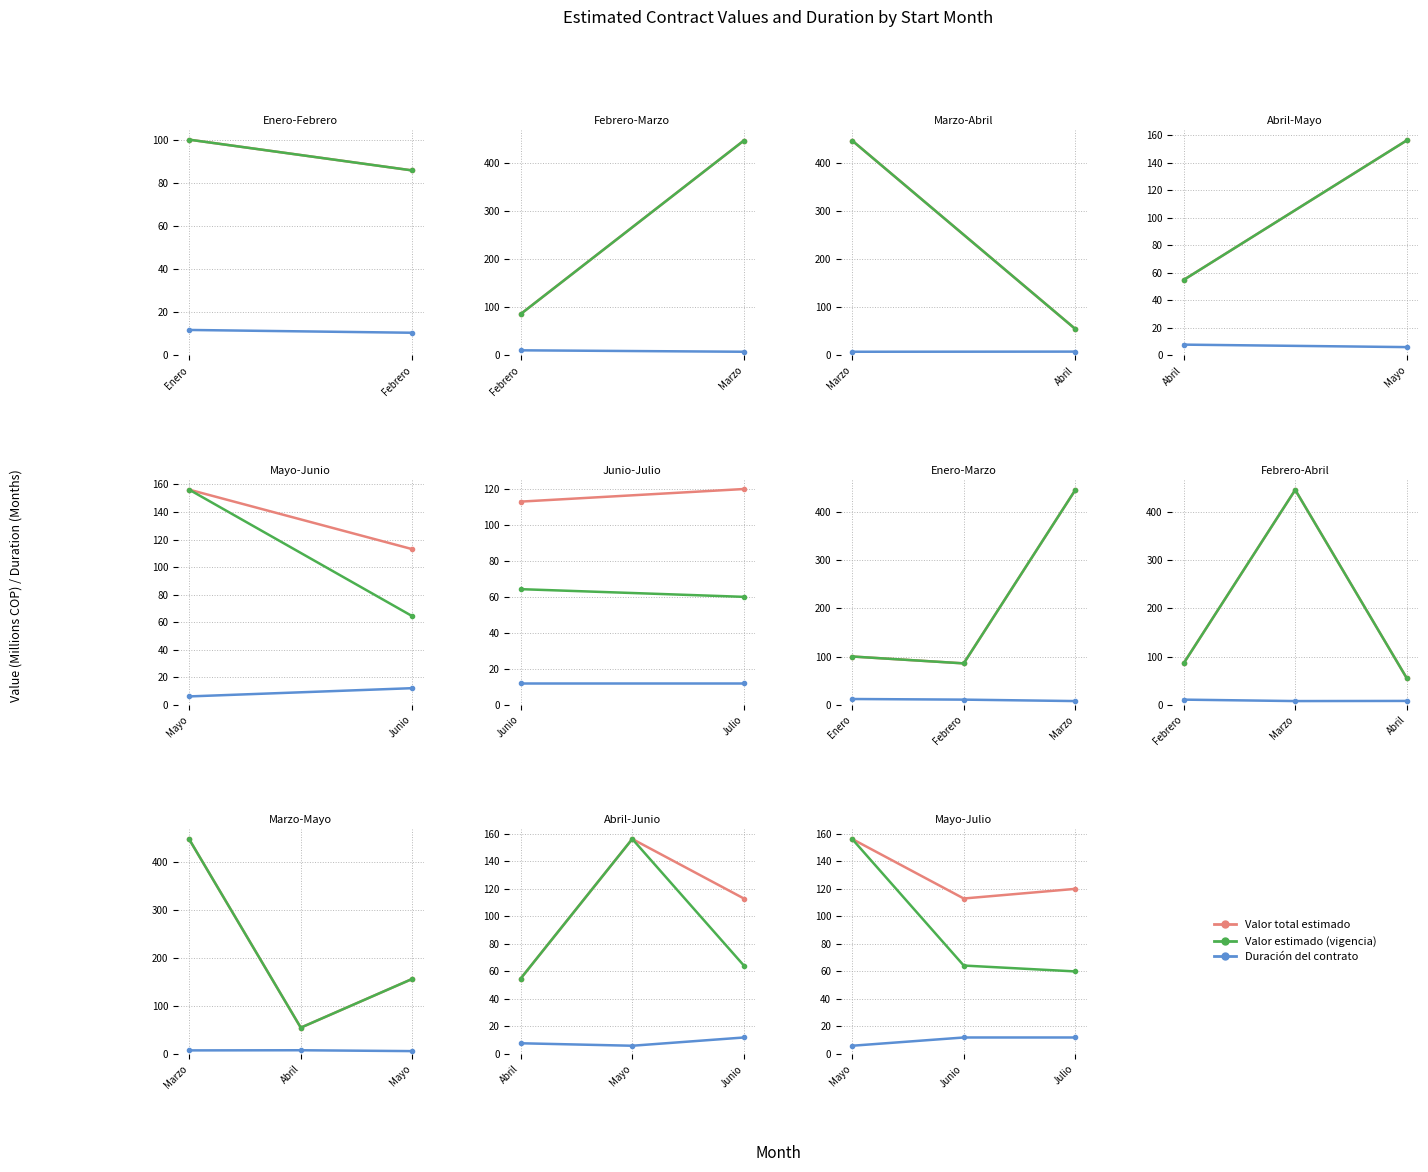

Does the chart display data point markers on the line(s)?

Yes